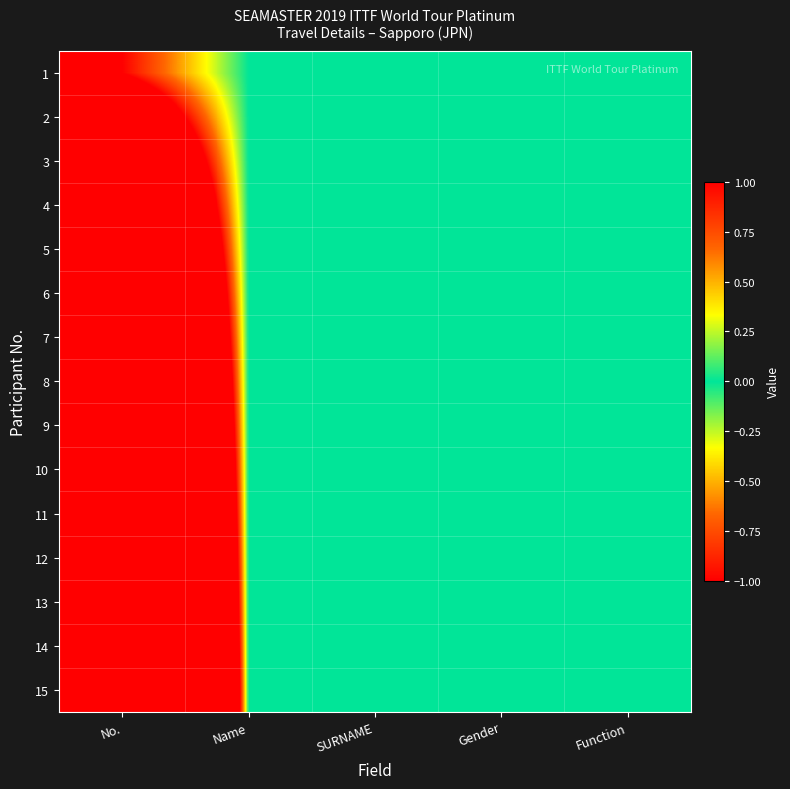

What is the difference between the highest and lowest values at No.?

14